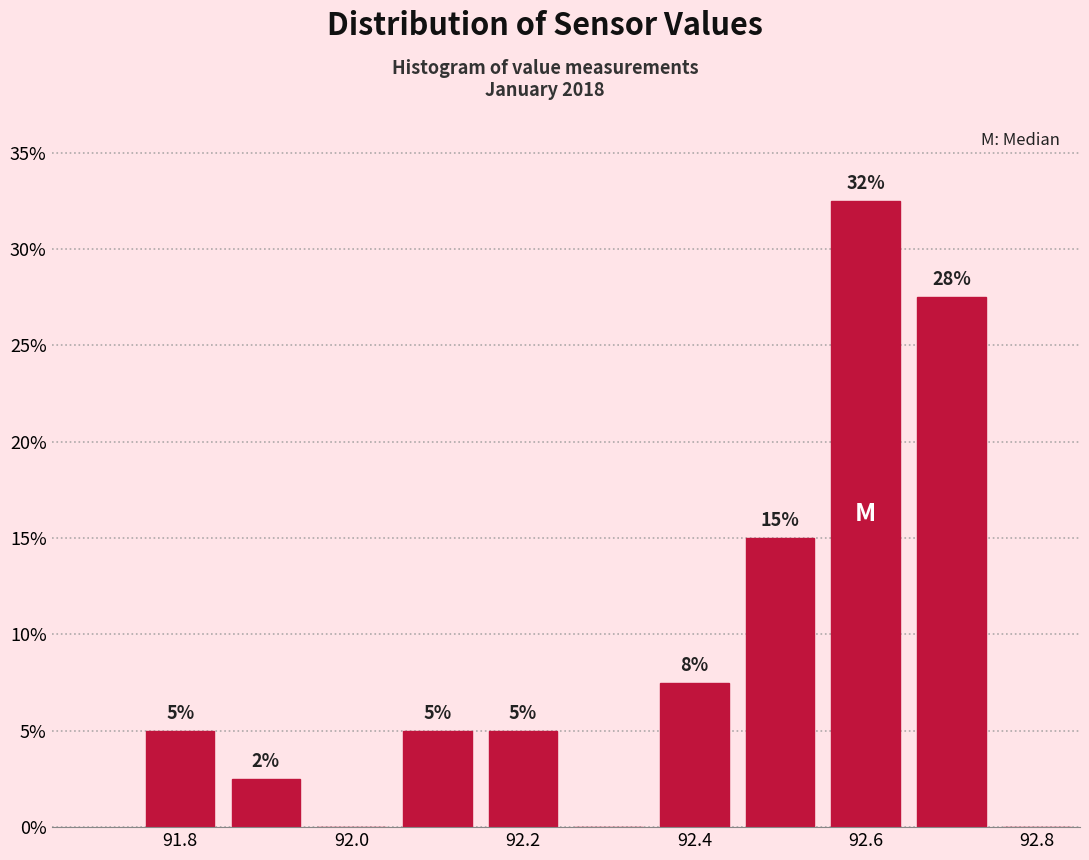

Which range on the x-axis has the tallest bar?

92.55 to 92.65